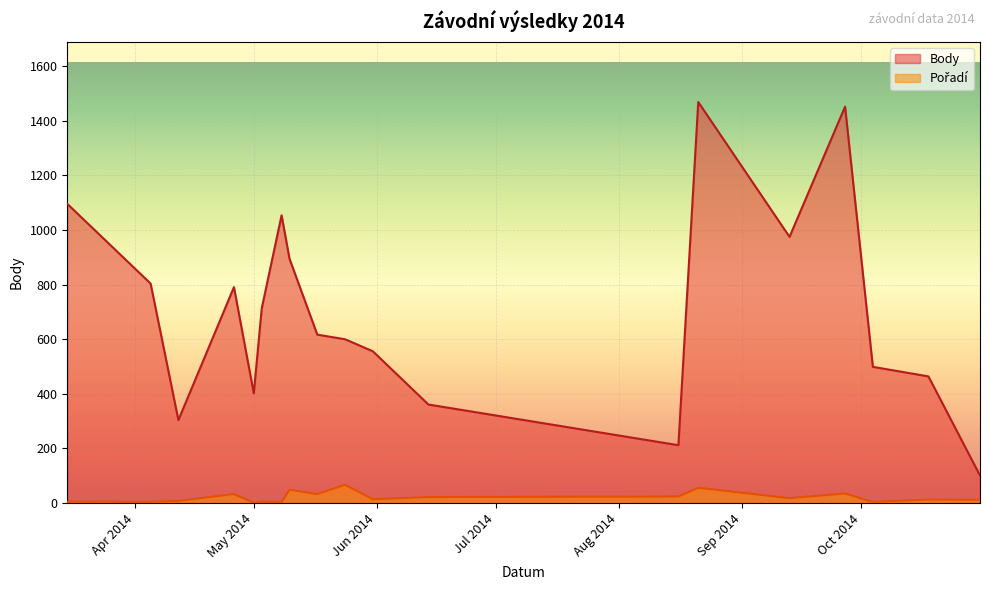

What is the approximate value of Pořadí at 2014-08-21?

56